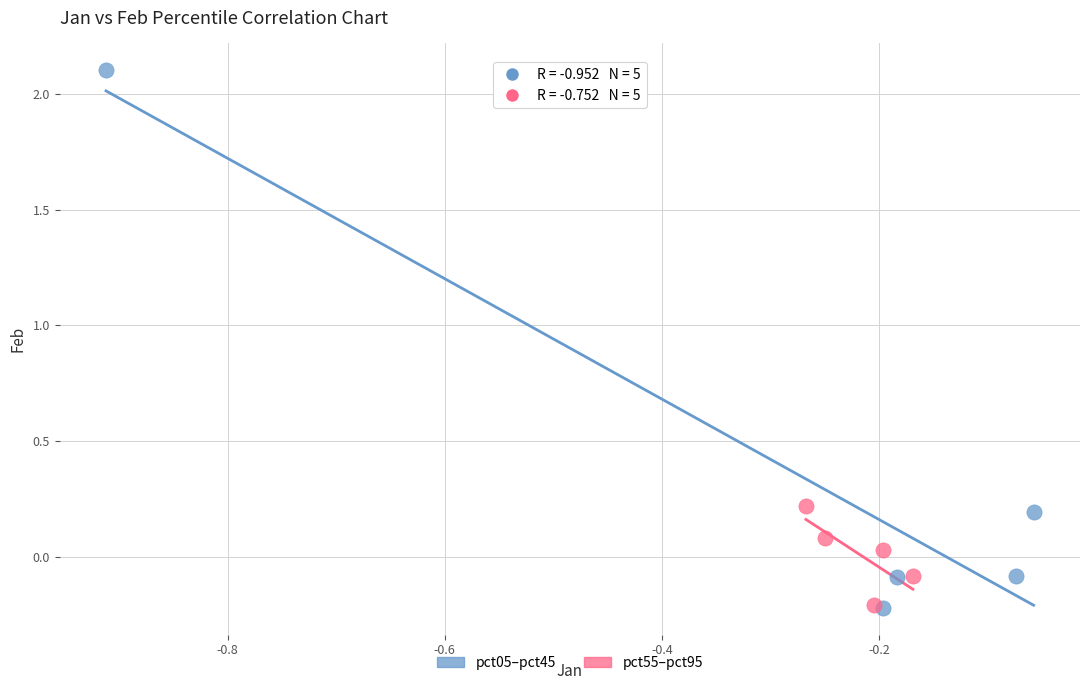

What are all the series names shown in the legend?

pct05–pct45, pct55–pct95